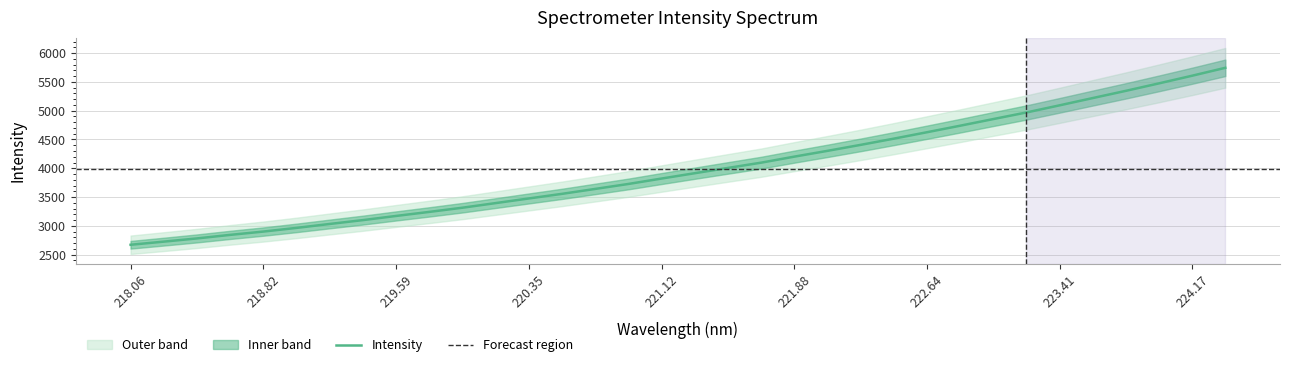

How many data points are above 3914?

17